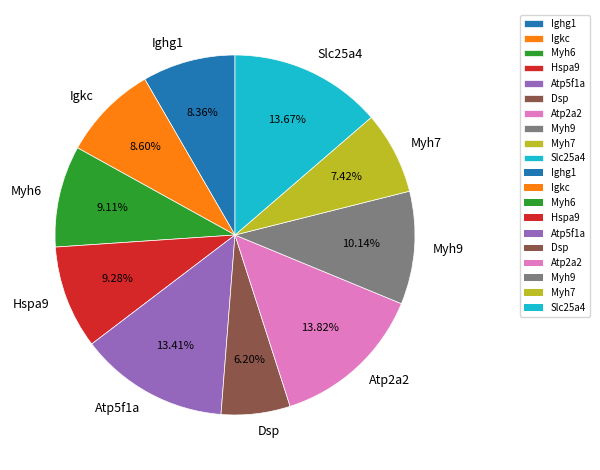

How much of the chart is everything except Myh6?

90.9%